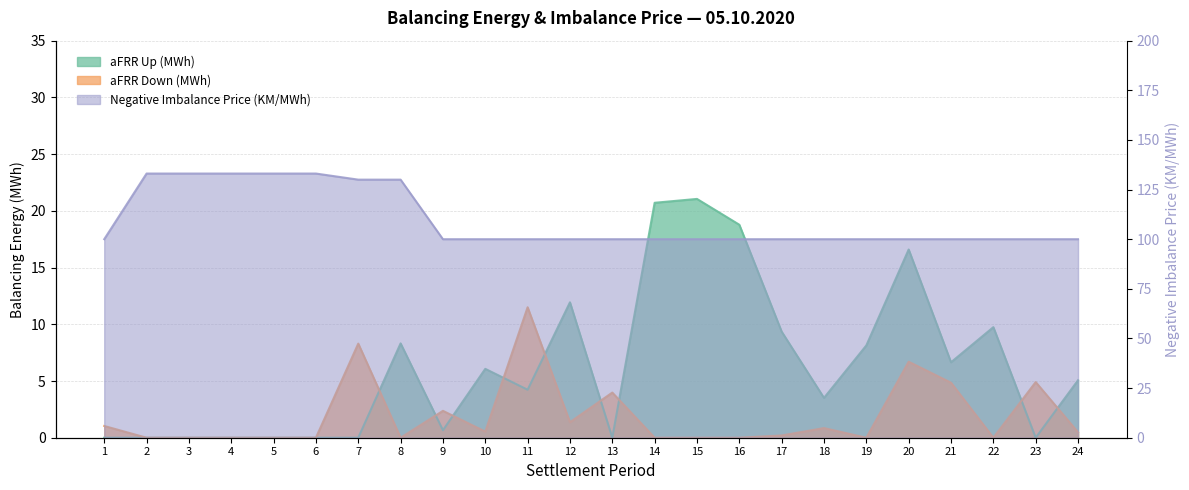

How many lines are shown in the chart?

3